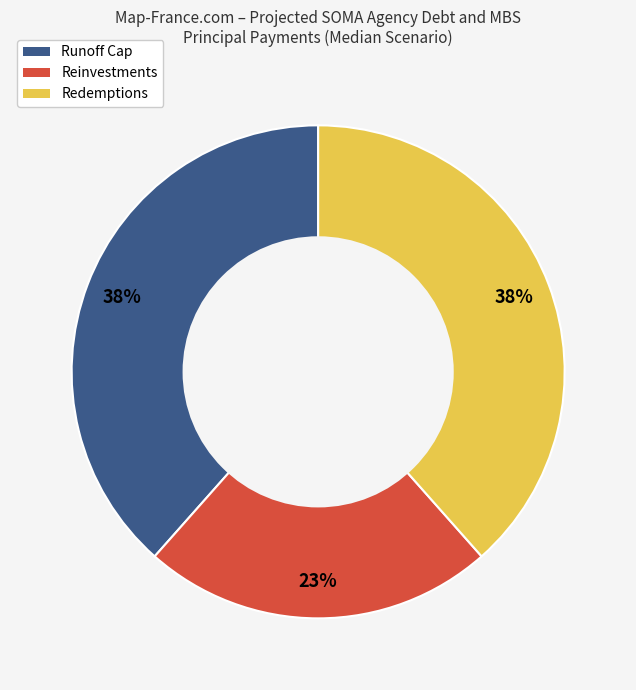

To the nearest percent, what is the average slice percentage?

33%